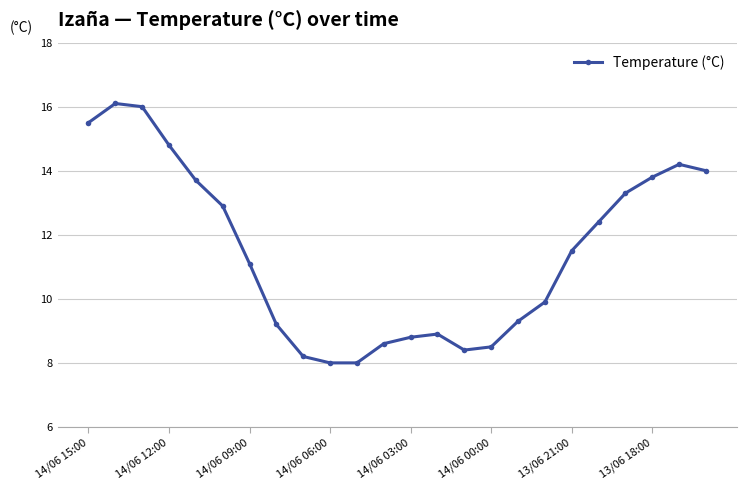

What is the value of the 20th point from the left?

12.4